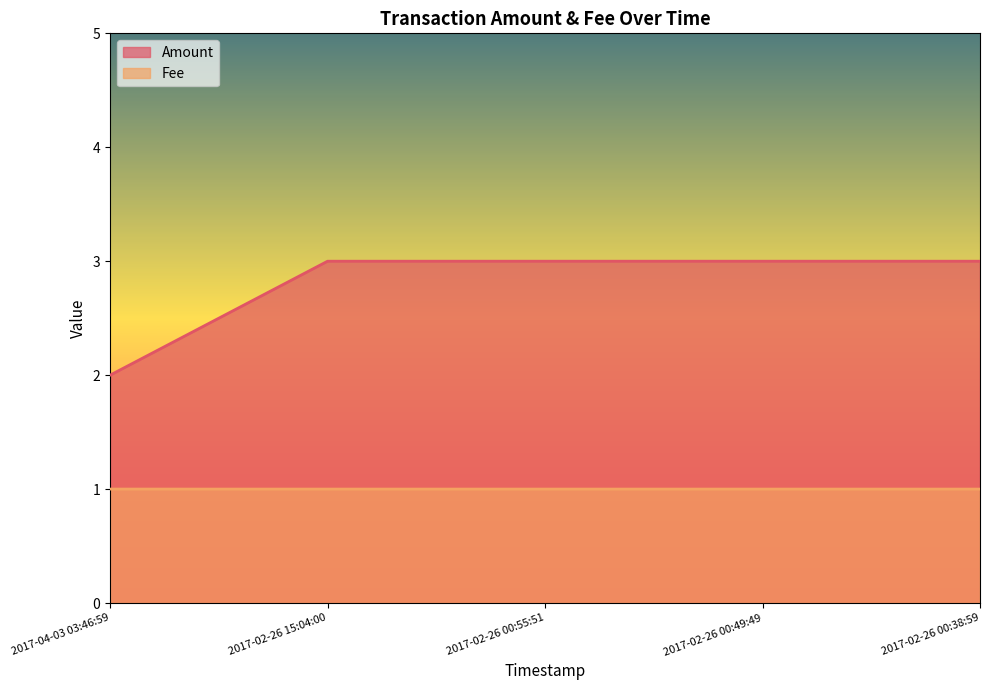

Reading left to right, transcribe all the data shown in this chart.

Amount: 2.0	3.0	3.0	3.0	3.0
Fee: 1.0	1.0	1.0	1.0	1.0